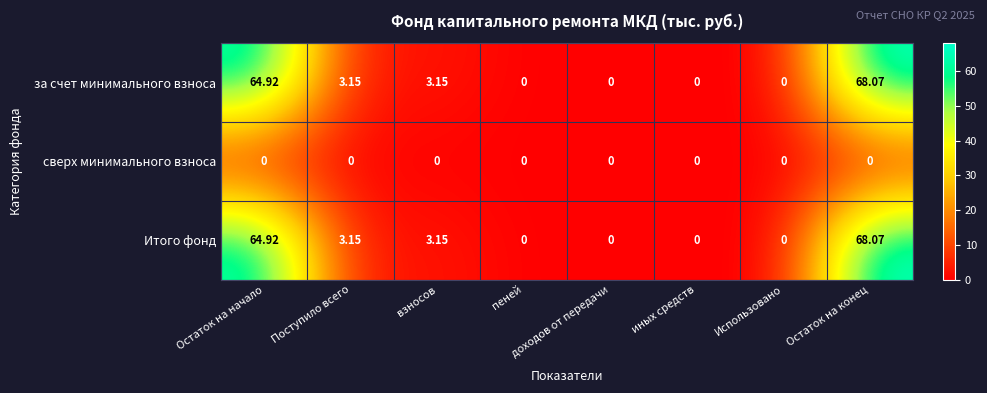

Count the number of categories in the chart.

8